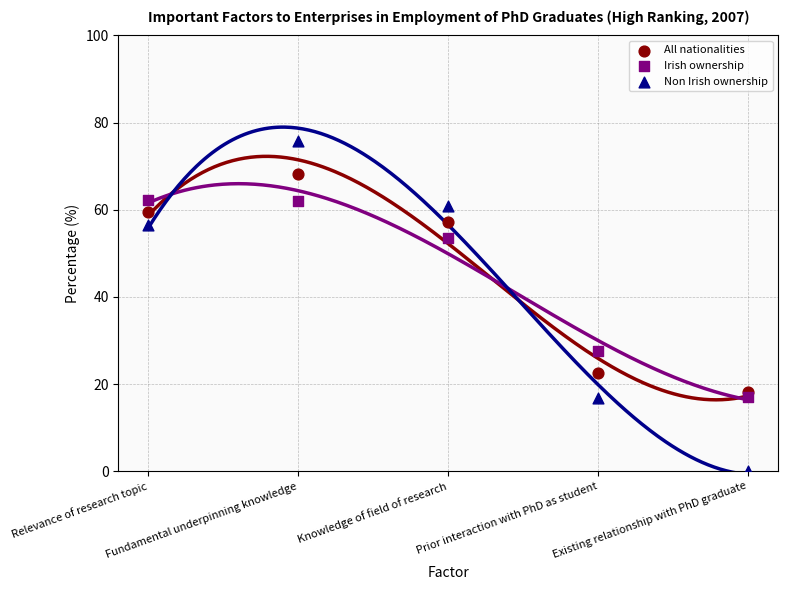

Which series reaches the maximum Y coordinate?

Non Irish ownership